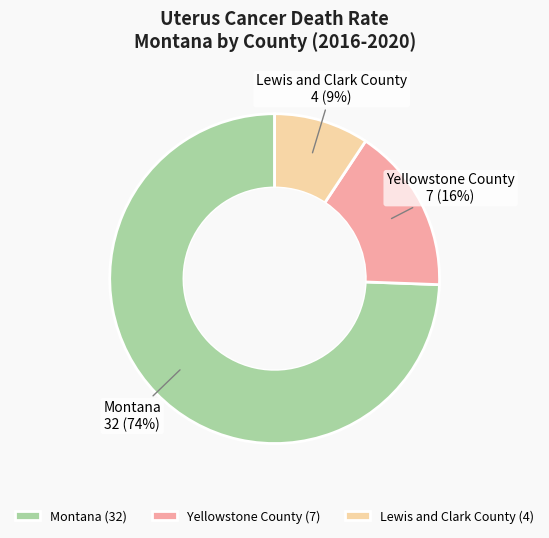

Between Montana and Lewis and Clark County, which is larger?

Montana